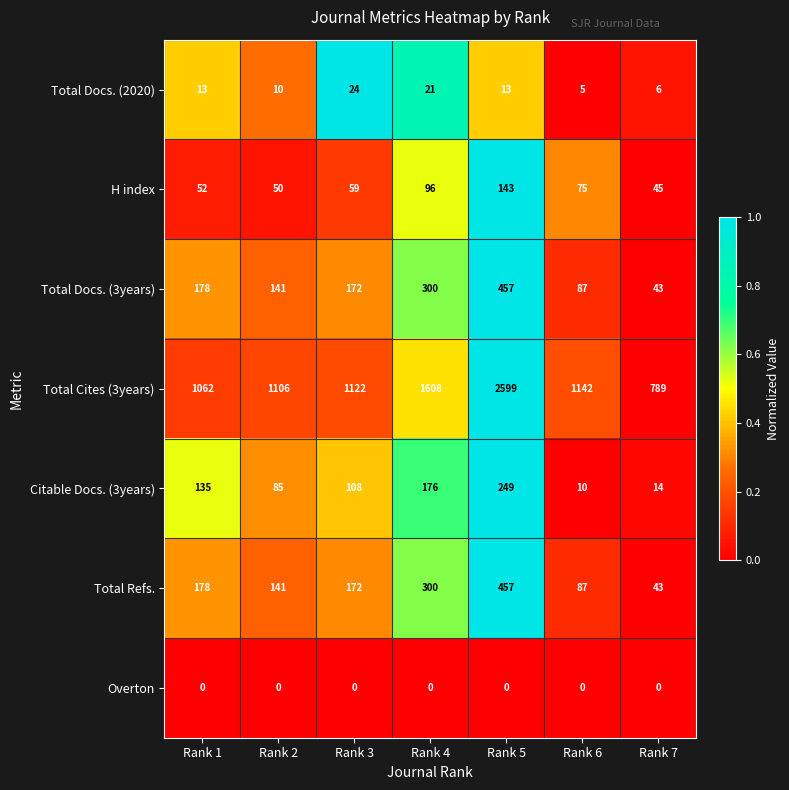

Is it true that Total Cites (3years) equals 2599 at Rank 5?

True